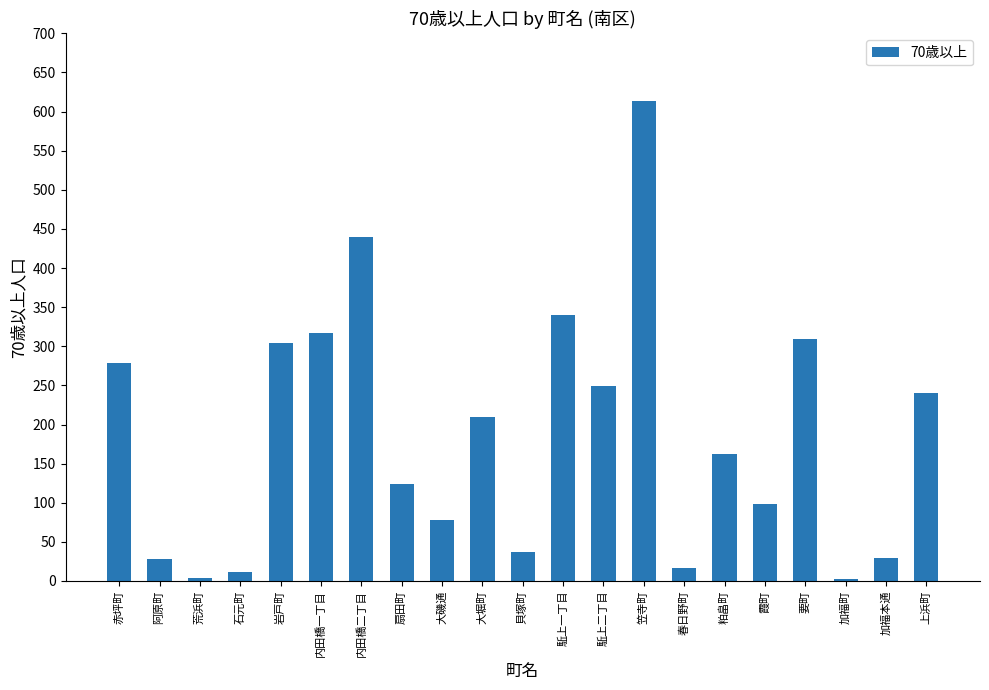

What is the greatest value displayed?

613